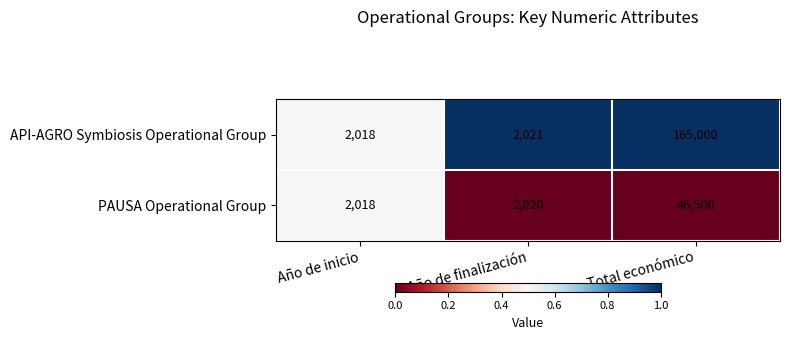

What is the difference between the maximum and minimum values in the PAUSA Operational Group series?

44482